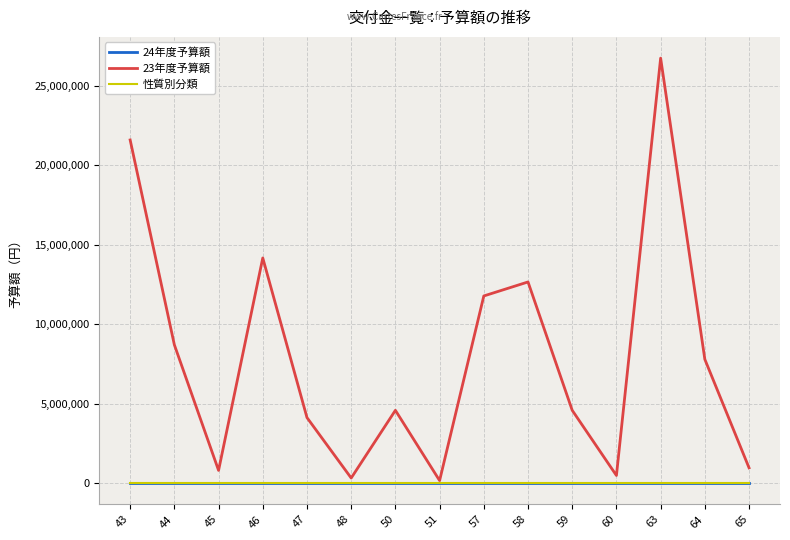

What is the spread (max minus min) of values at 64?

7786000